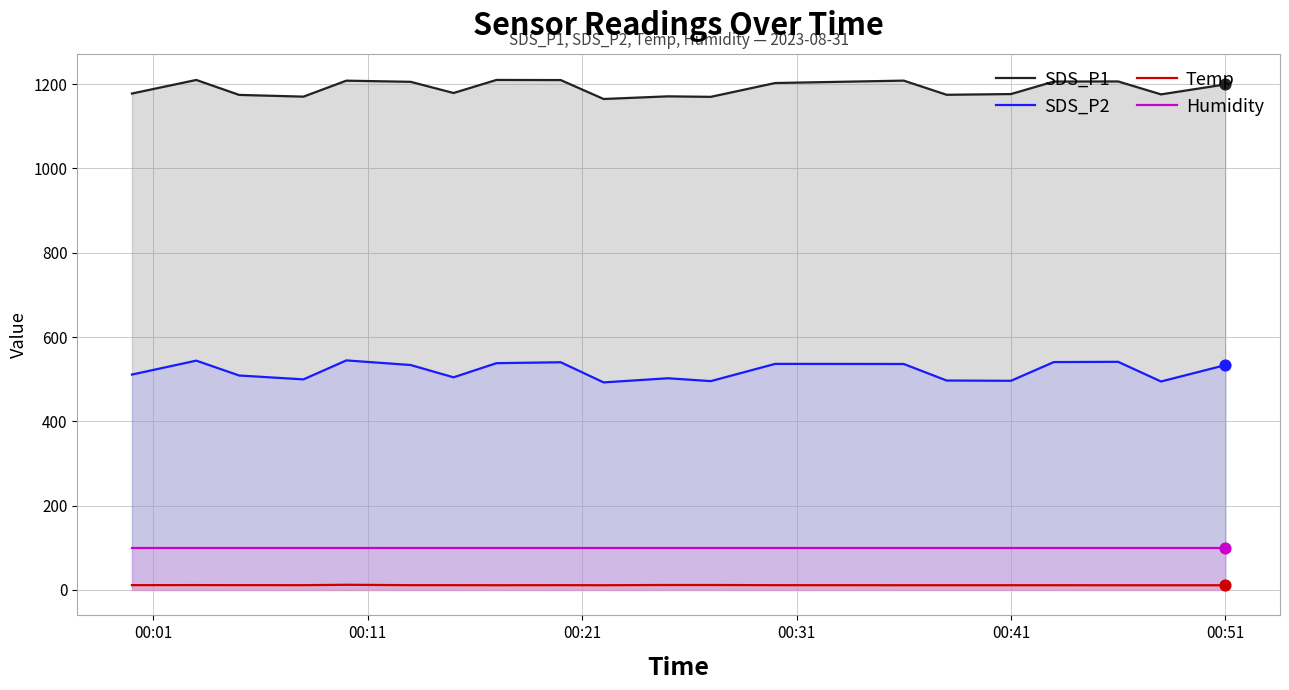

At how many categories does at least one series exceed 162?

20